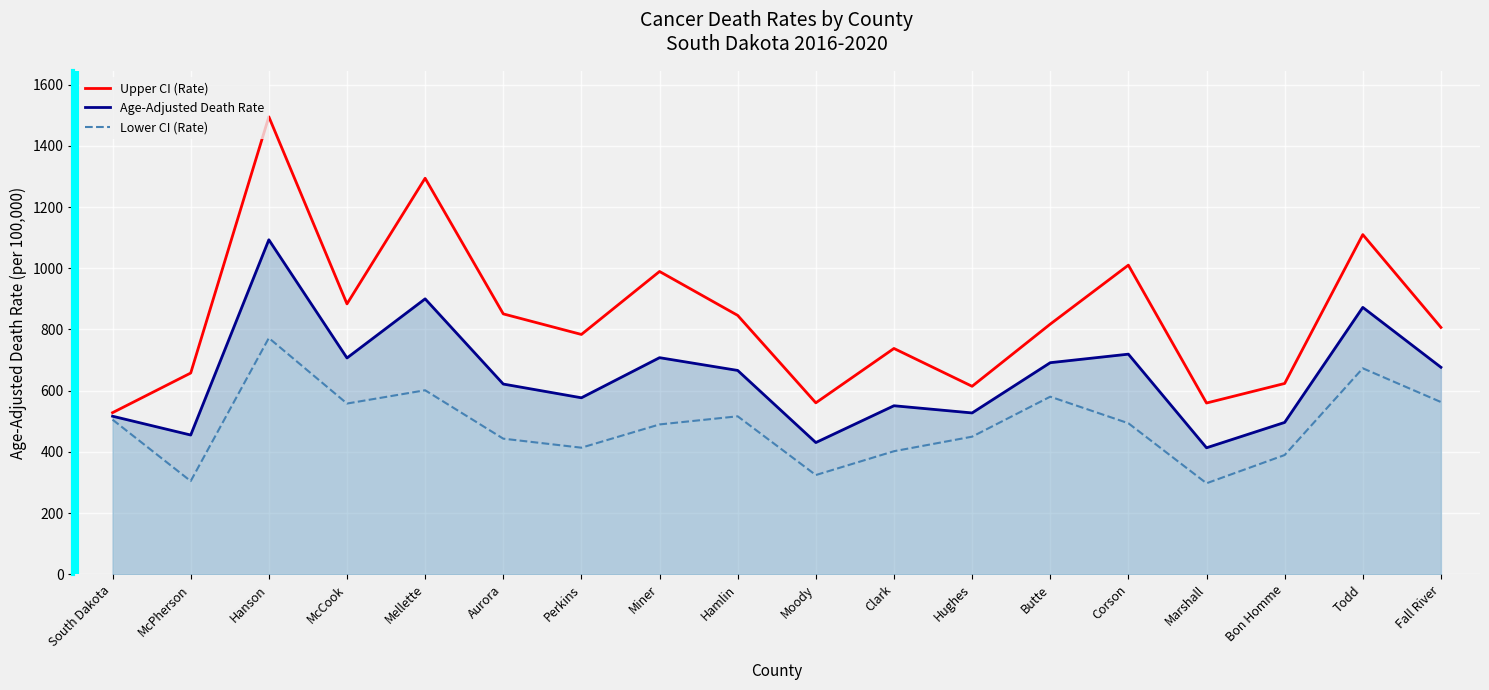

What is the label of the 9th point from the right?

Moody